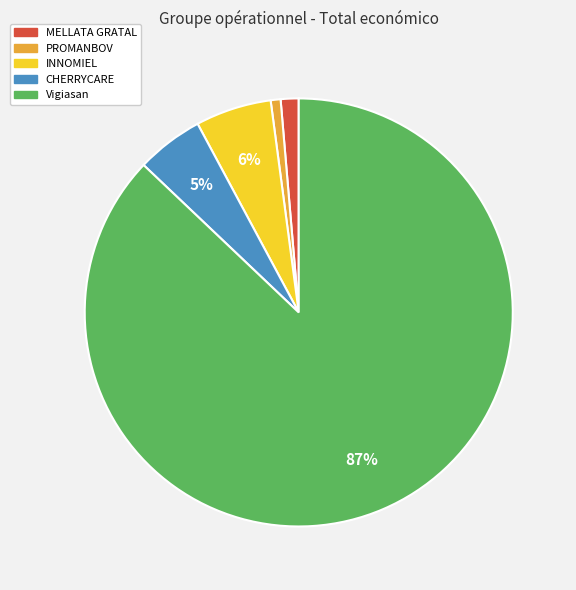

Combined, do Vigiasan and MELLATA GRATAL account for over 50%?

Yes